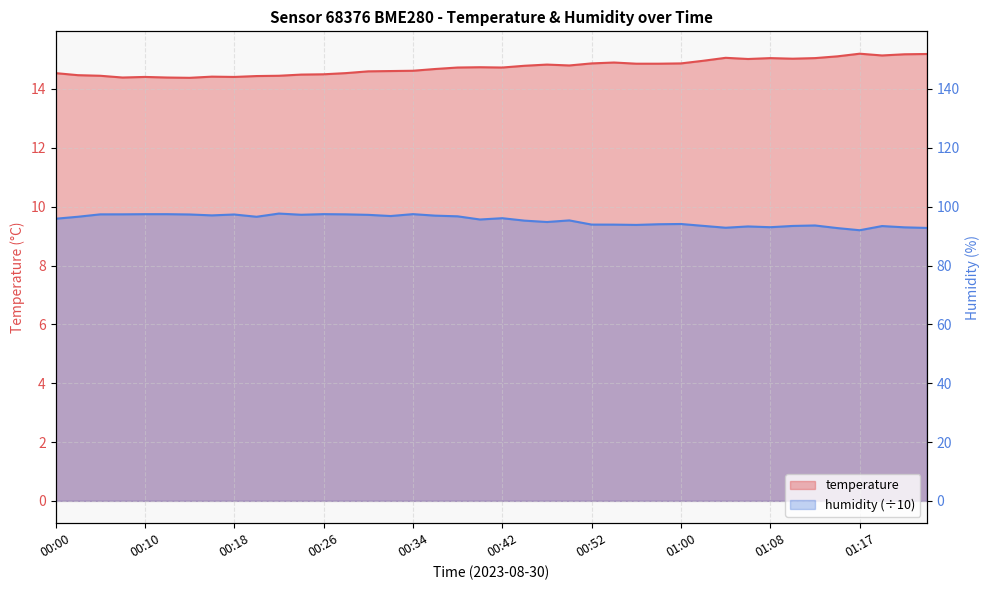

Does the chart have visible grid lines?

Yes